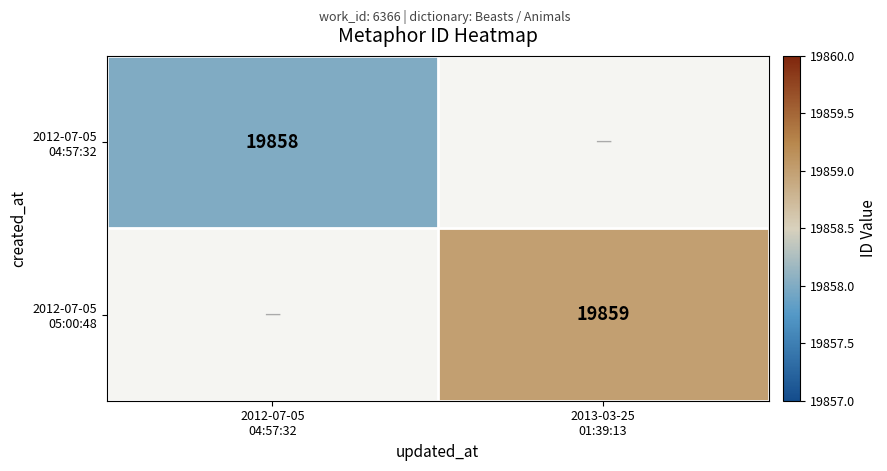

What is the approximate value of 2012-07-05 05:00:48 at 2013-03-25 01:39:13?

19859.0